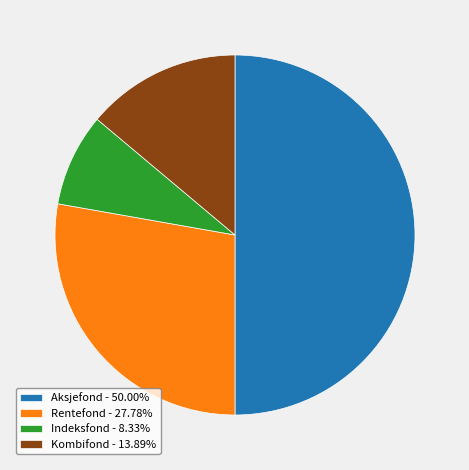

The Indeksfond slice represents 14% of the pie. True or false?

False